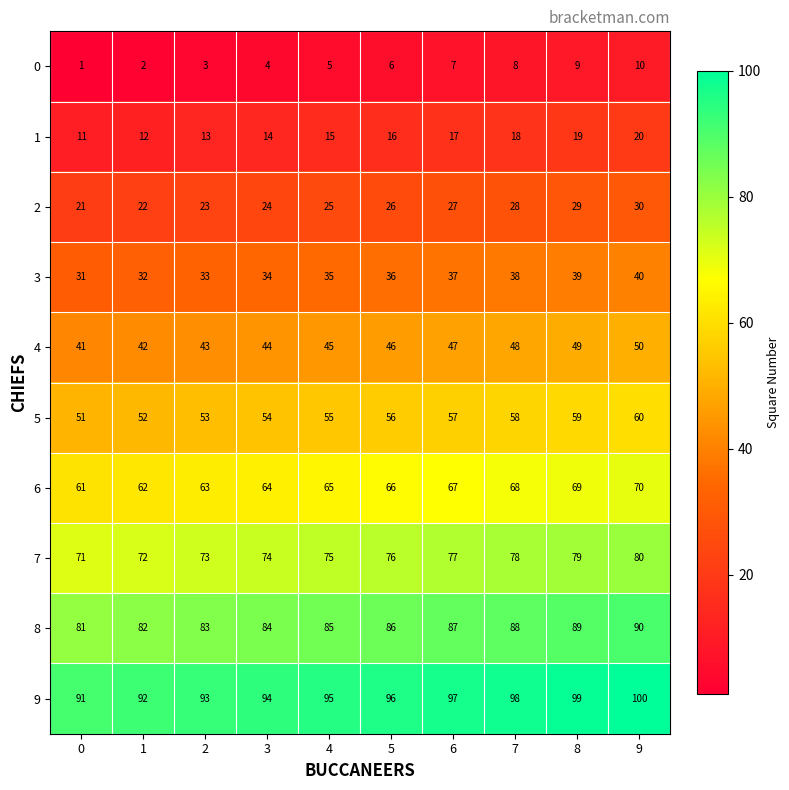

How many 4 values are between 43 and 48?

6